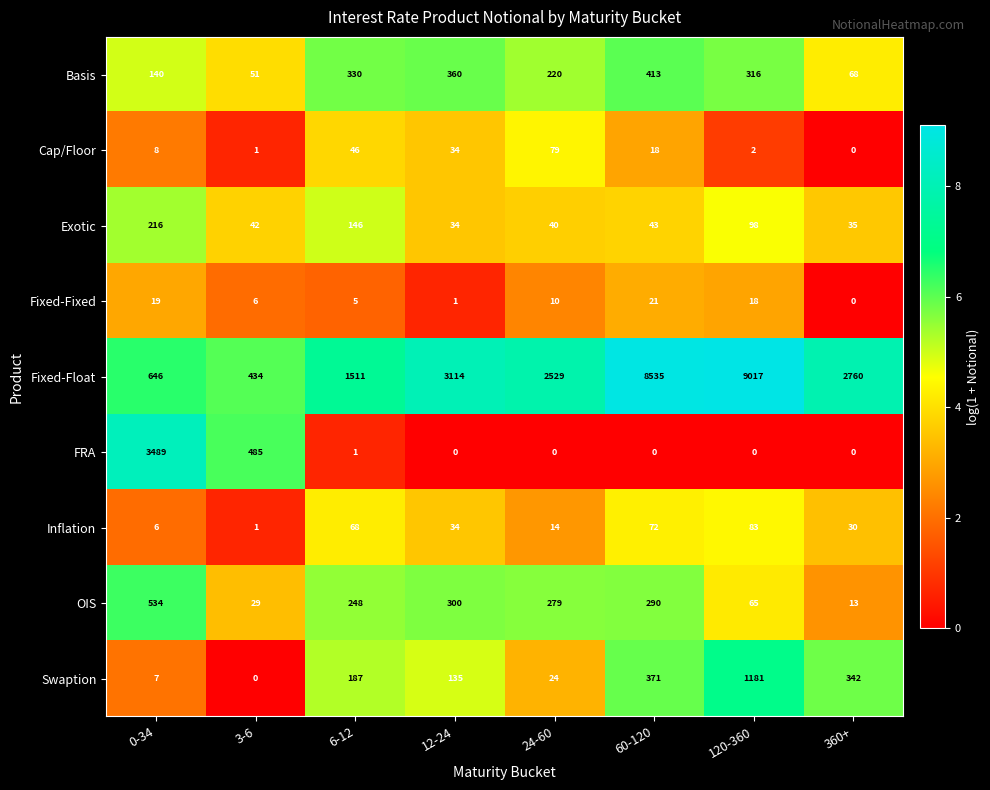

How many categories are shown in the chart?

8